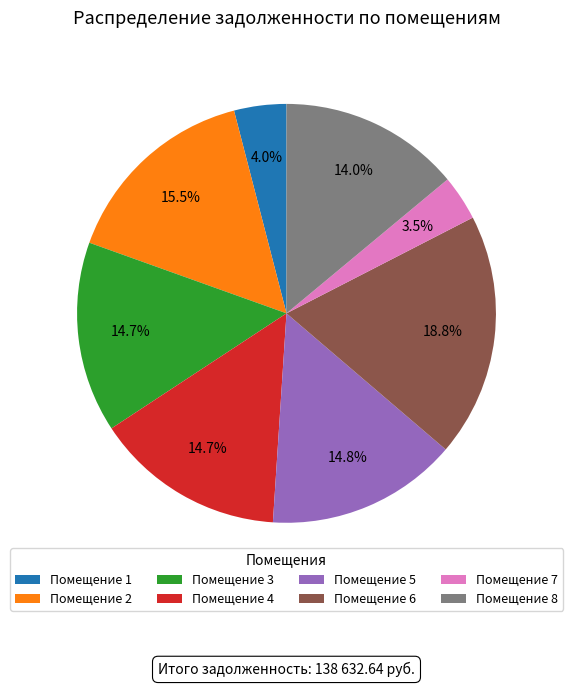

Does Помещение 4 account for over 50% of the chart?

No